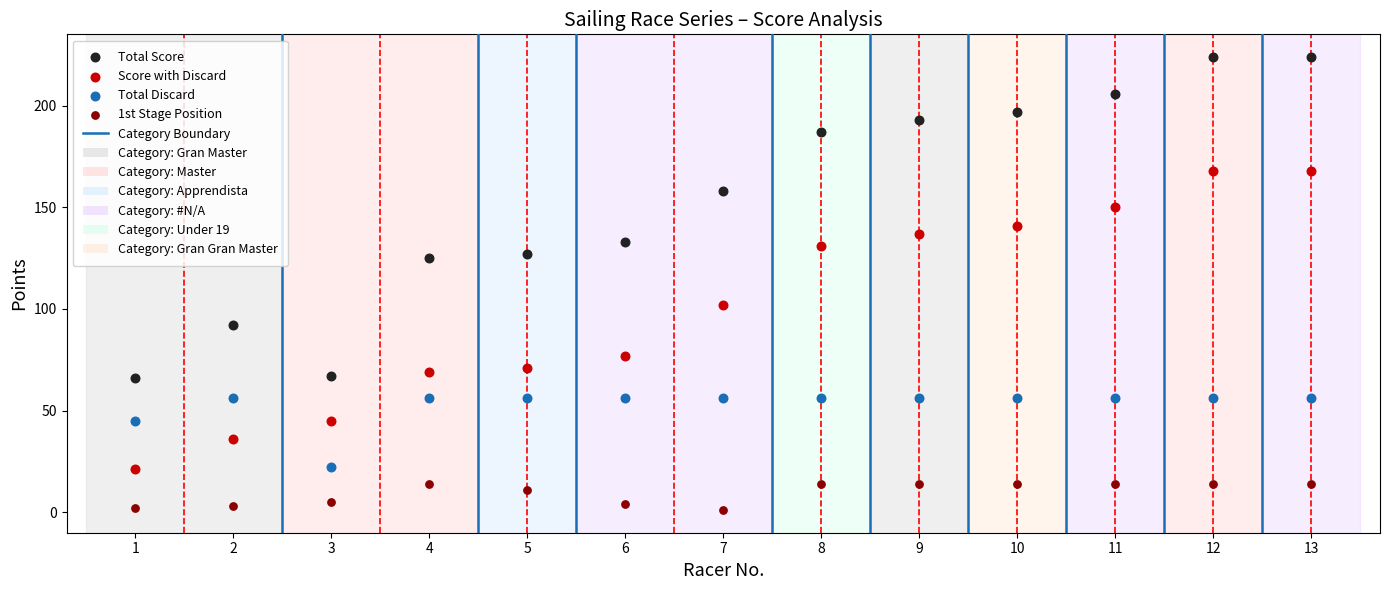

Which series contains the lowest Y value?

1st Stage Position